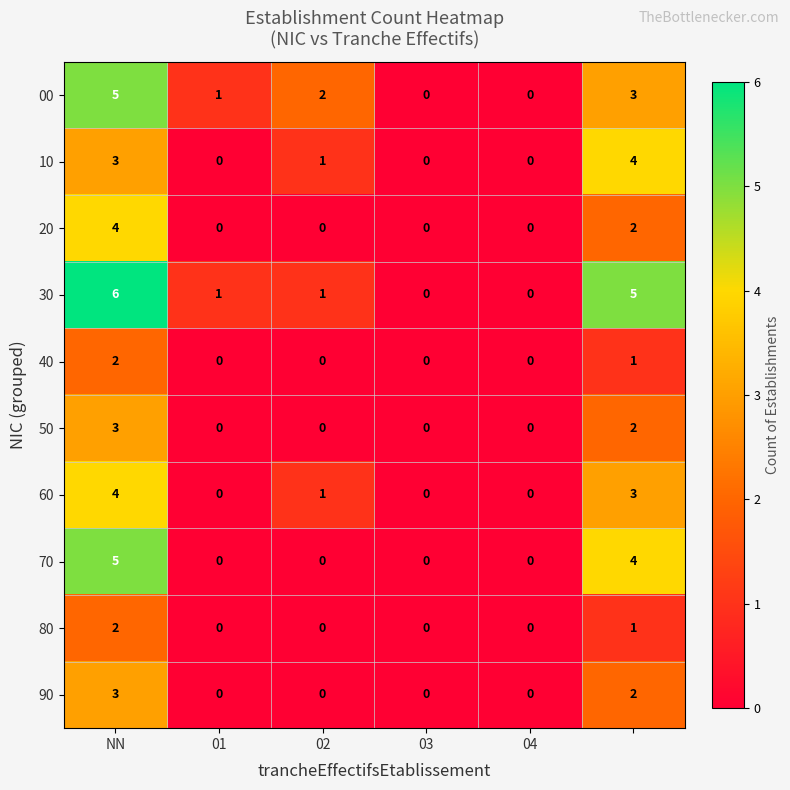

How many values in 40 are above zero?

2